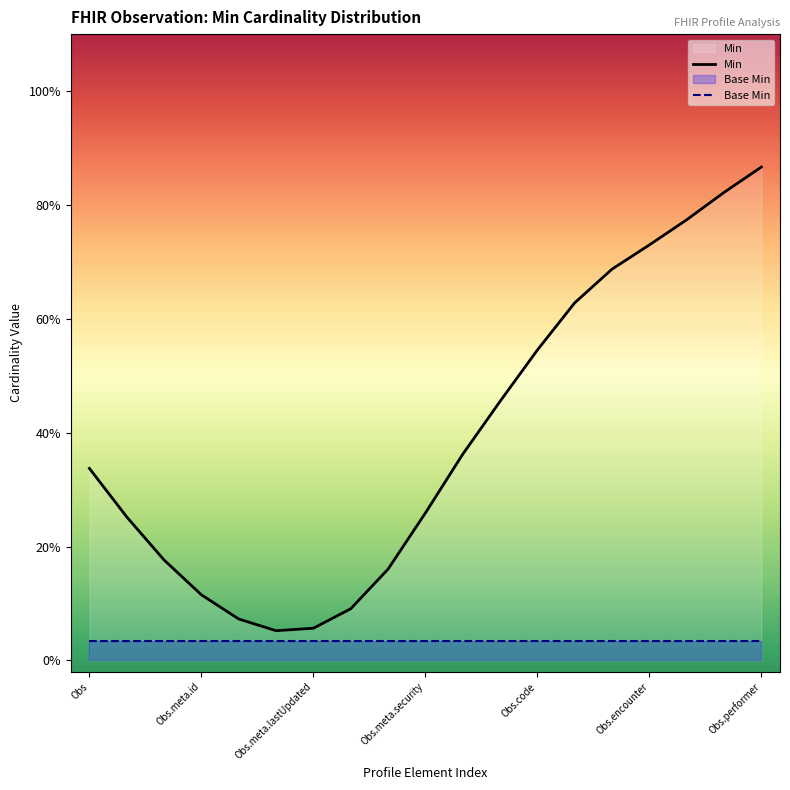

At which category is the sum across all series the highest?

Obs.performer